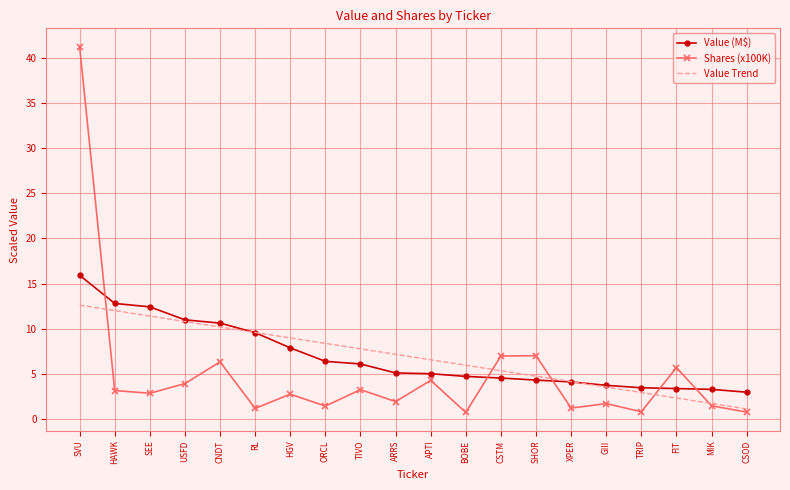

What are all the series names shown in the legend?

Value (M$), Shares (x100K), Value Trend